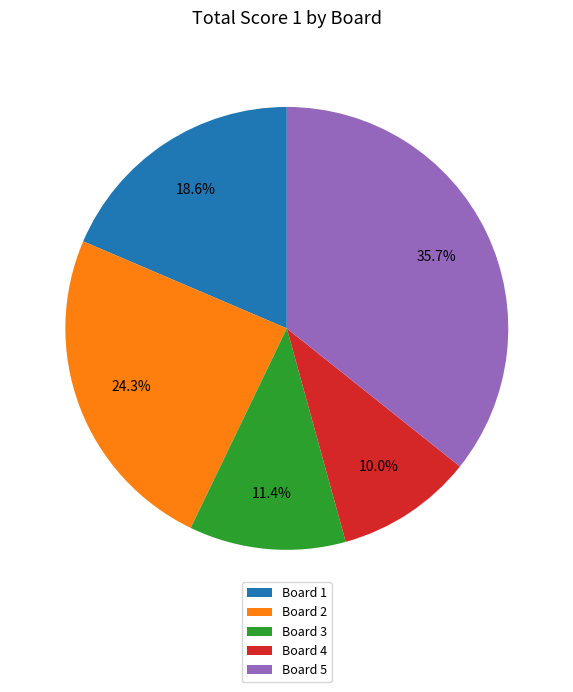

Approximately how many times larger is the value at Board 4 compared to Board 1?

0.5